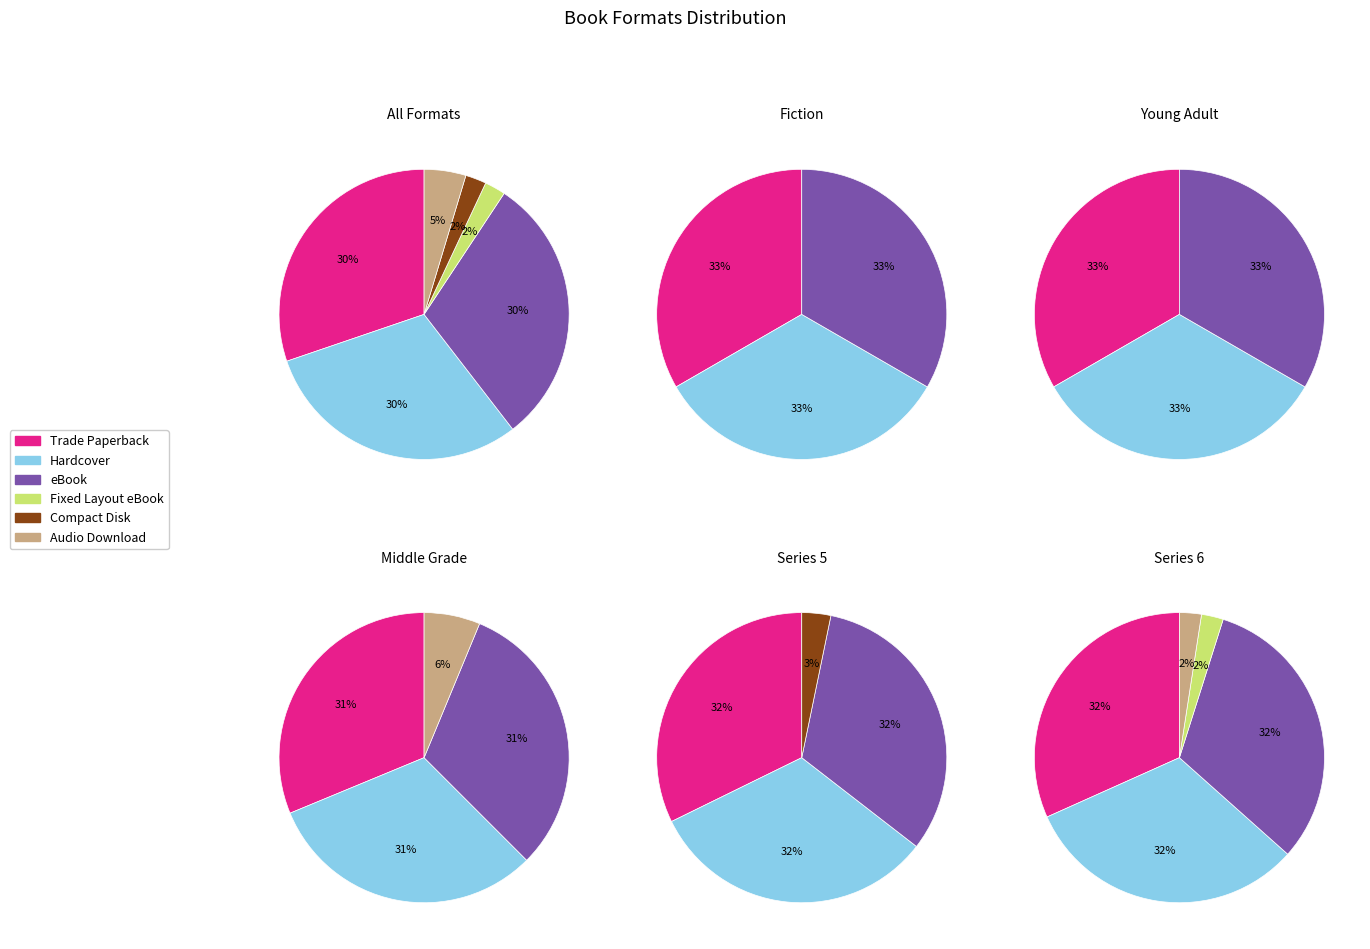

How many slices are in this pie chart?

6